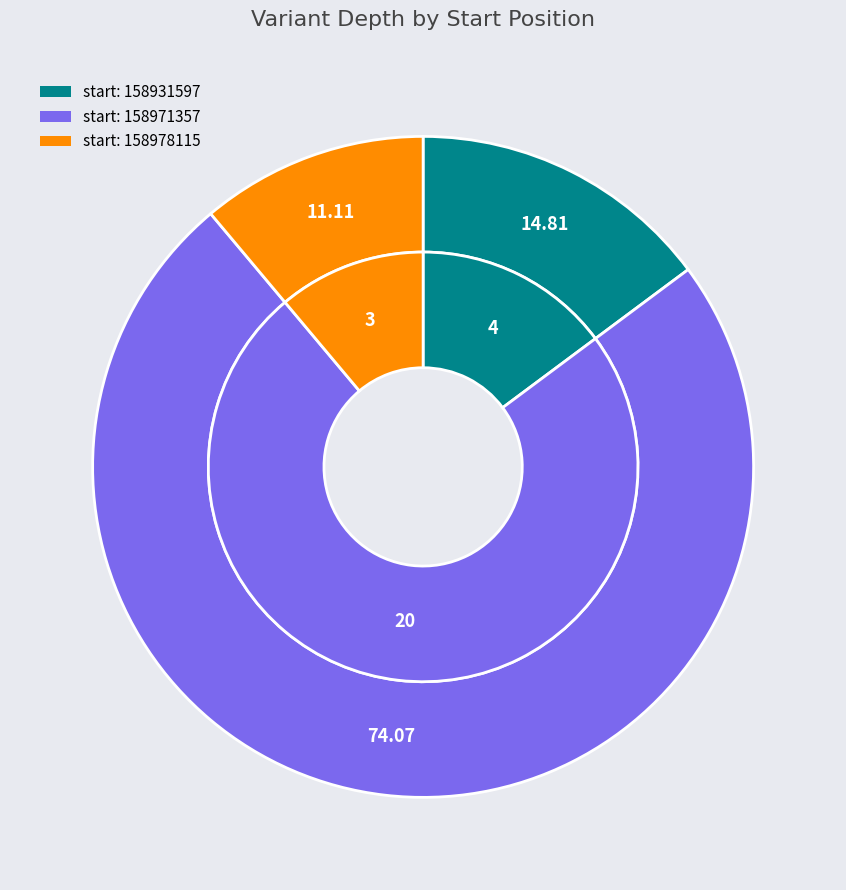

To the nearest percent, what is the difference between the largest and smallest slice percentages?

63%